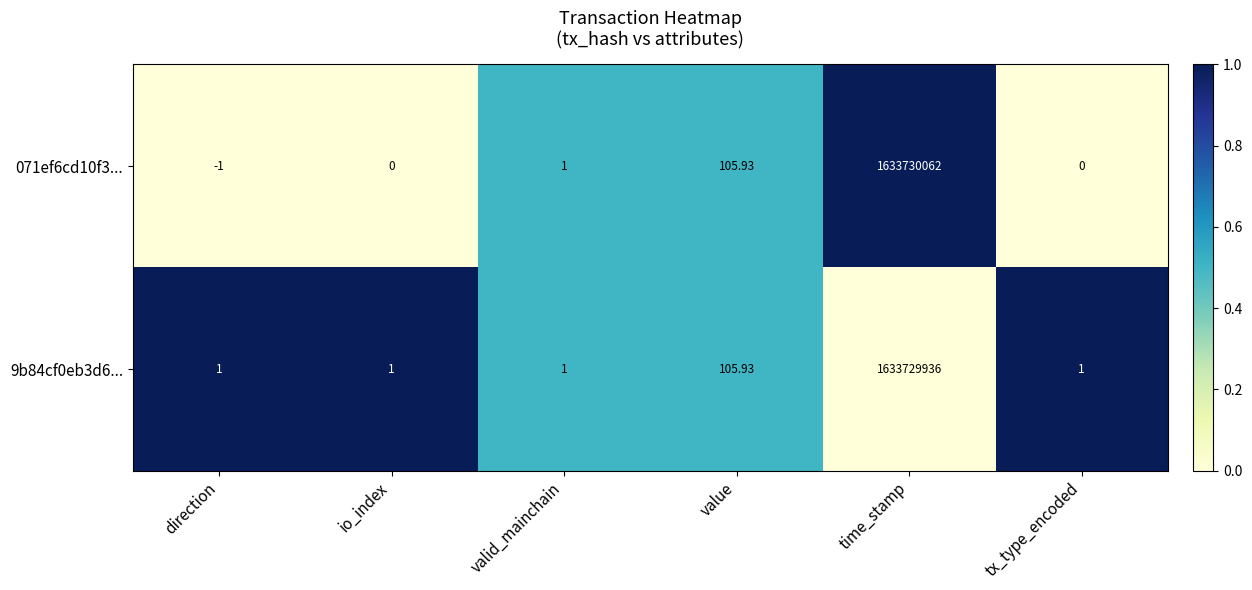

Count the number of data series in this chart.

2